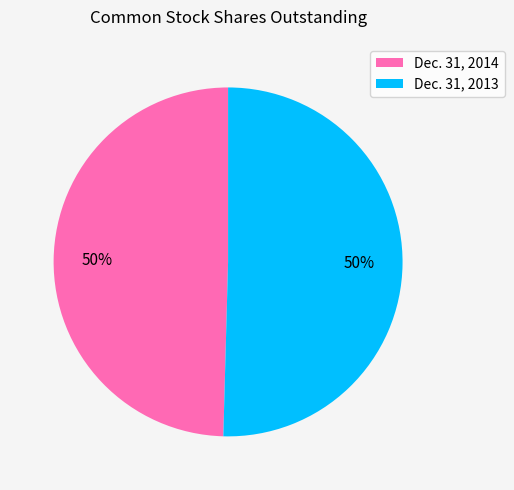

Combined, do Dec. 31, 2014 and Dec. 31, 2013 account for over 50%?

Yes